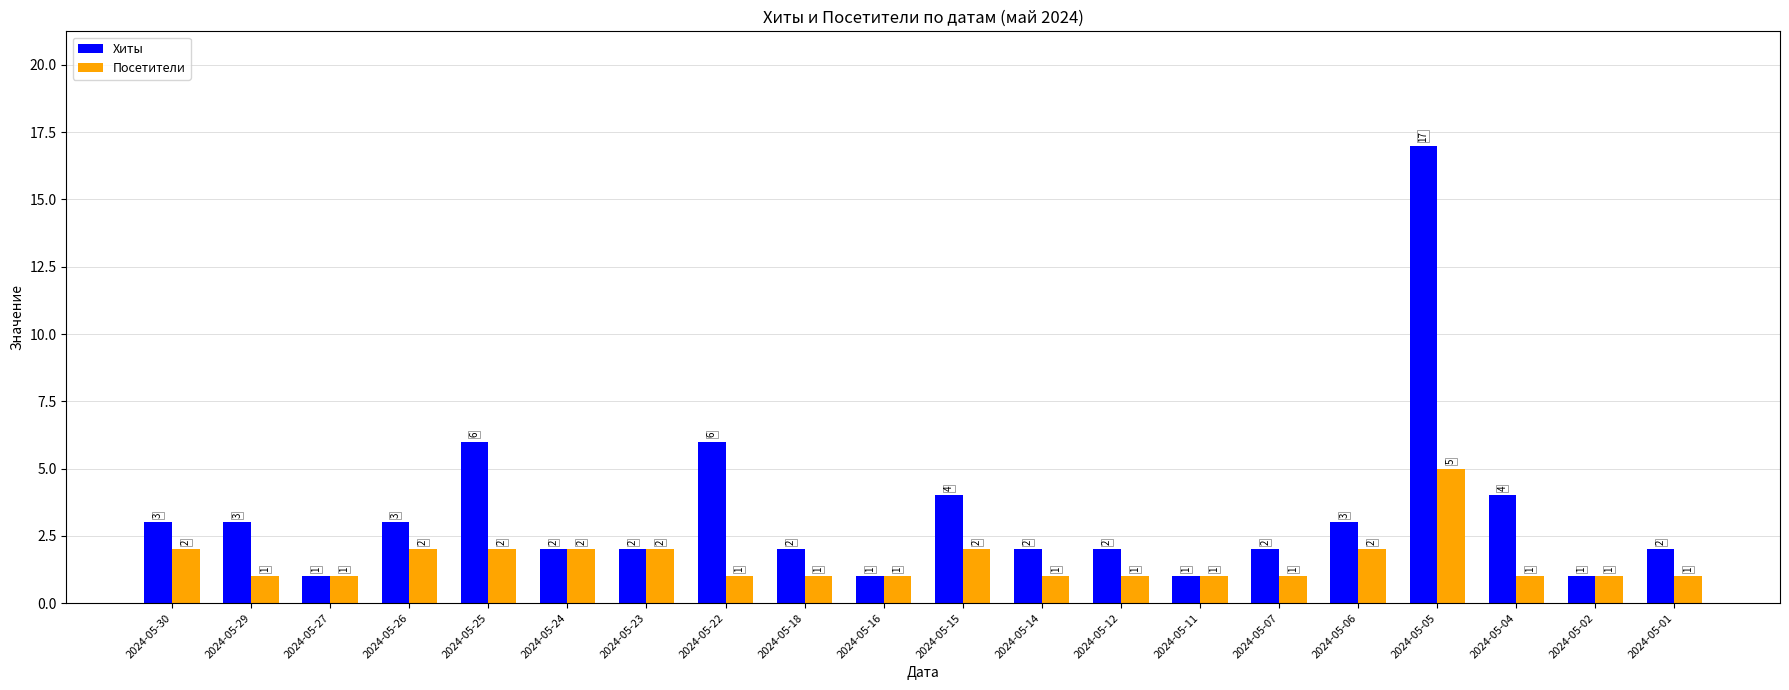

How many values in the Хиты series are below 2?

4